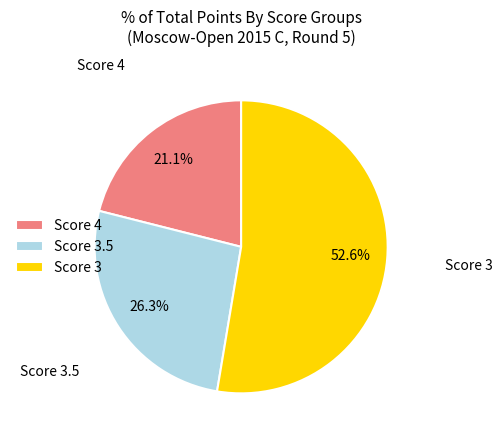

How many segments does this pie chart have?

3